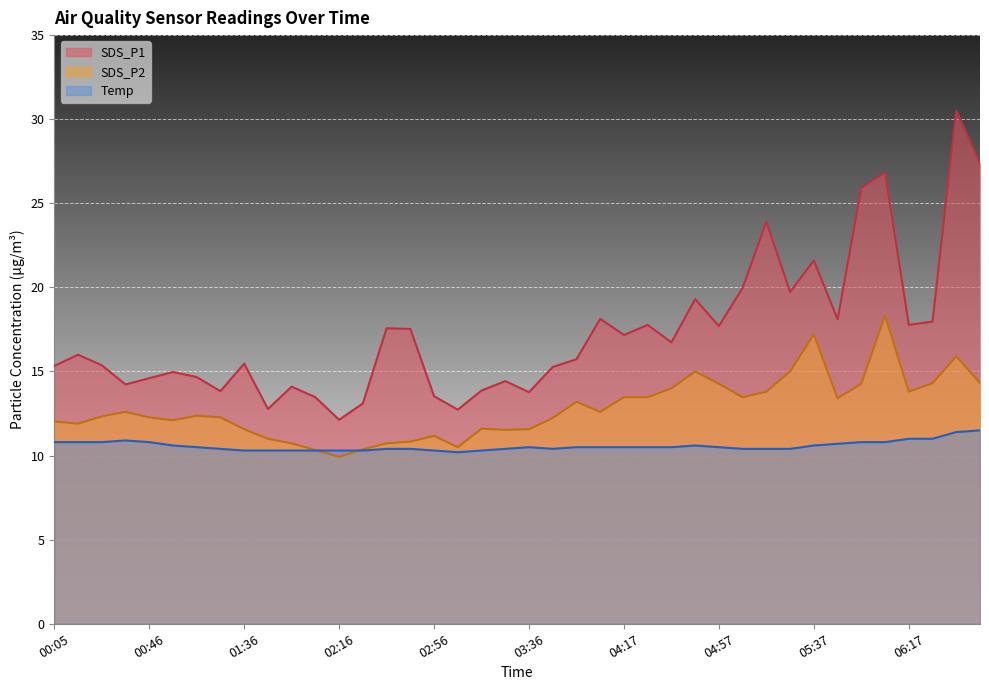

True or false: SDS_P1 and Temp intersect in this chart.

False